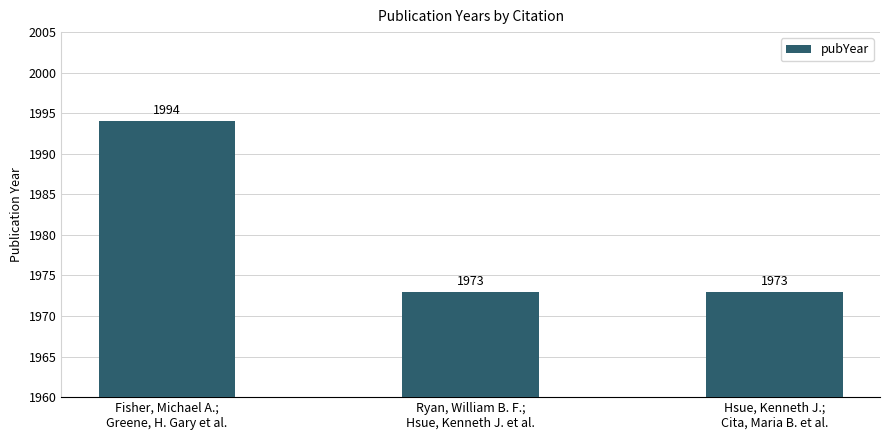

Is it true that the value at Hsue, Kenneth J.;
Cita, Maria B. et al. is 1257?

False